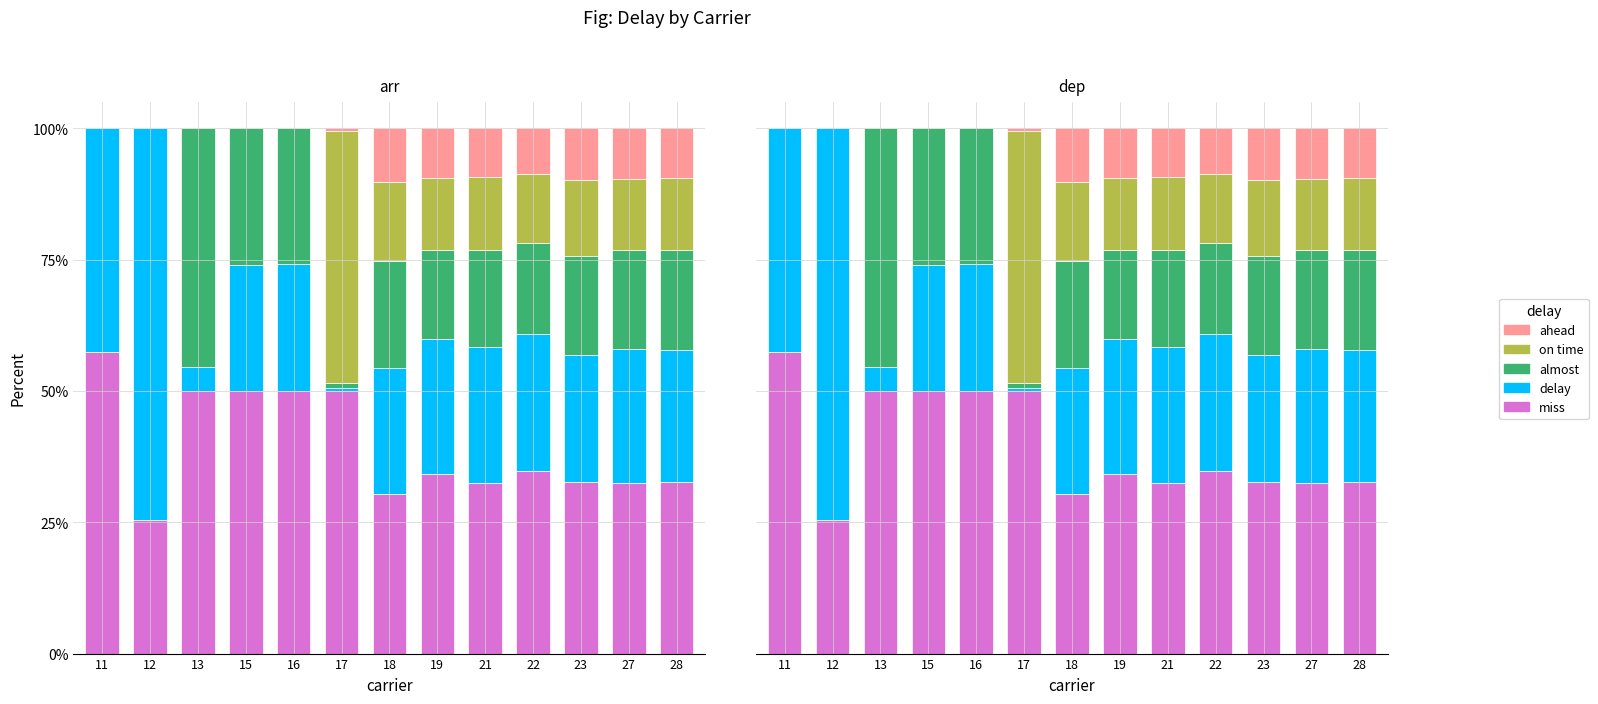

True or false: delay has a value of 24.0 at 15.

True